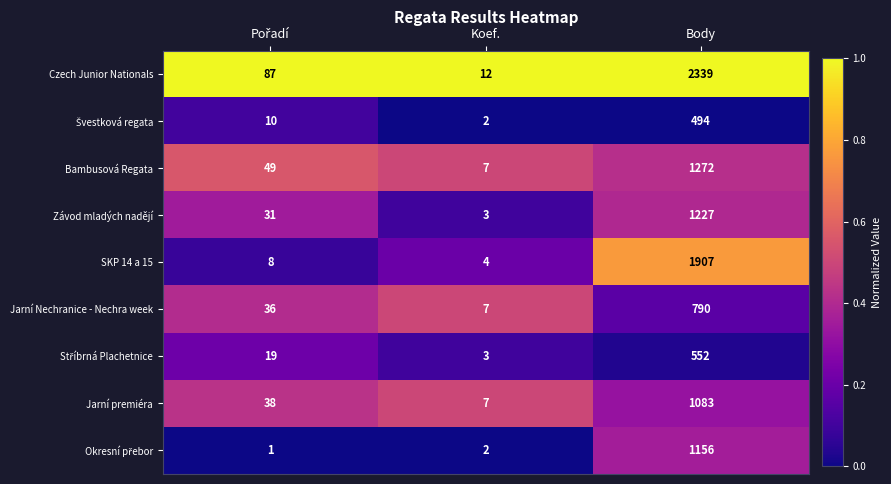

What is the total value across all series at Koef.?

47